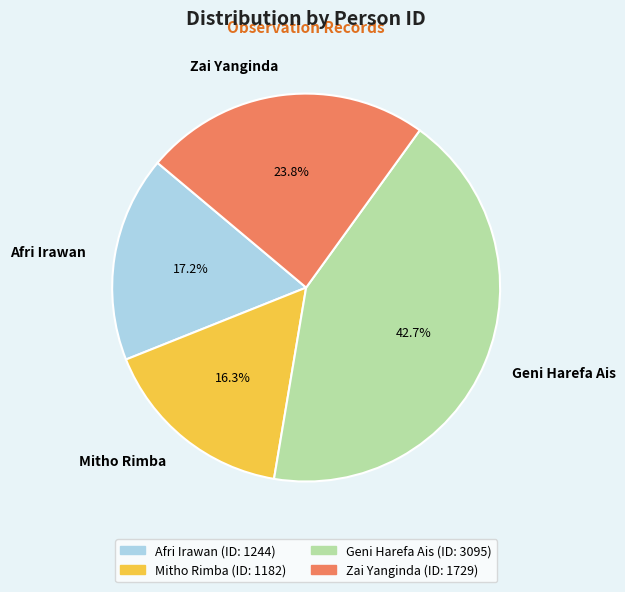

To the nearest percent, what is the combined percentage of Zai Yanginda and Afri Irawan?

41%